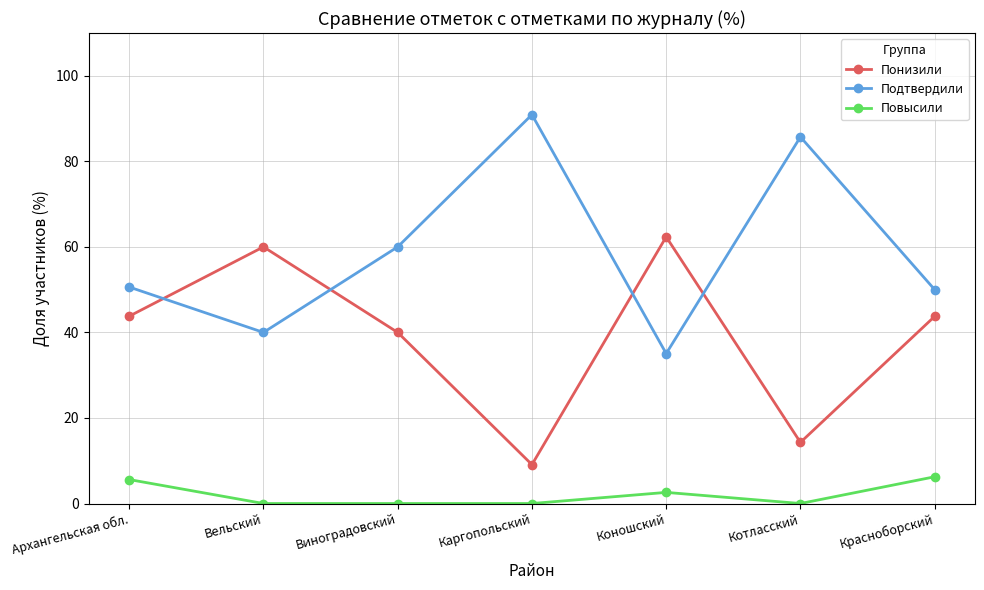

What position from the right is Красноборский?

1